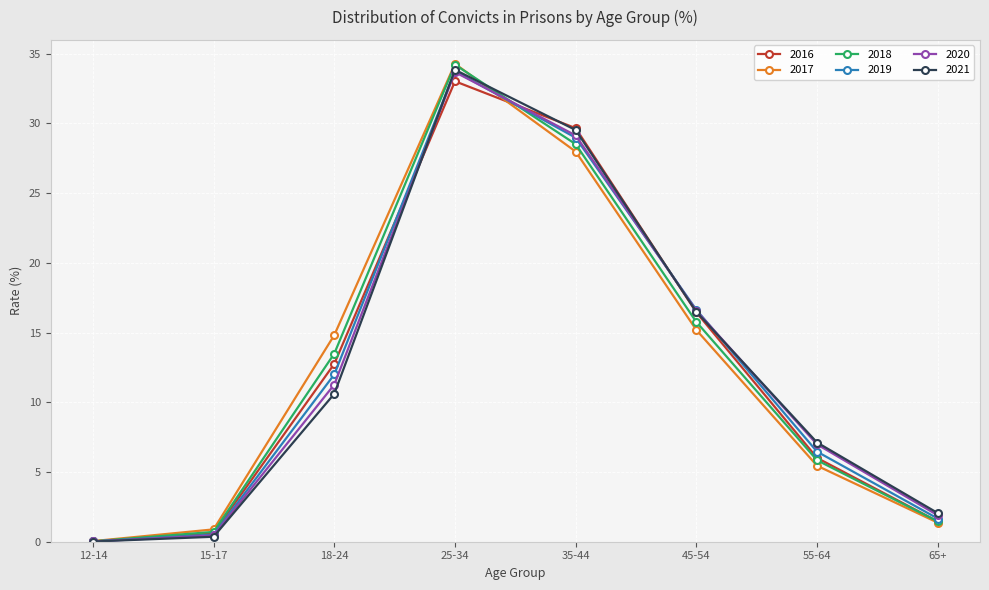

In 2020, how many points are higher than both neighbors (excluding endpoints)?

1